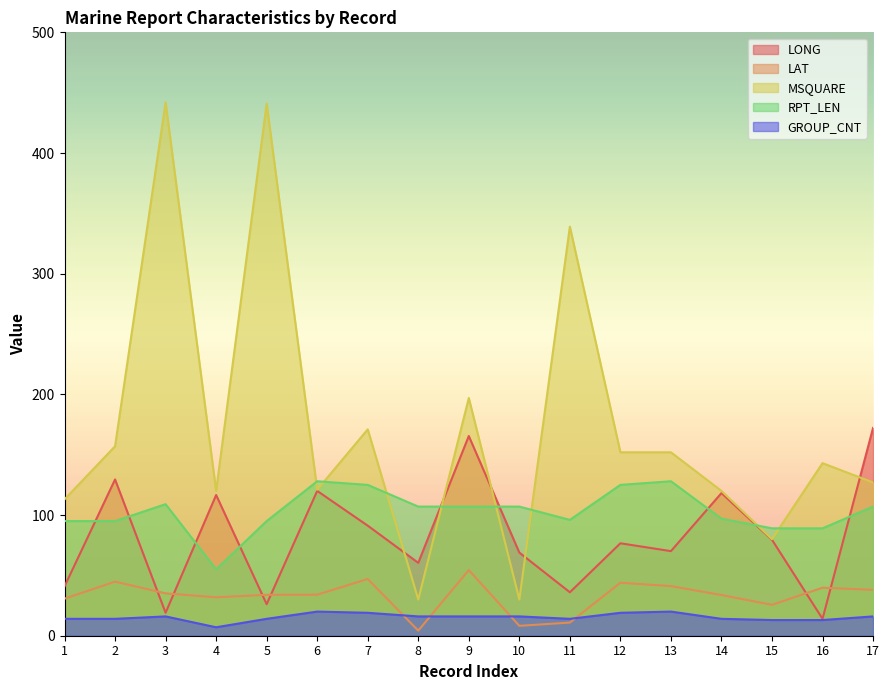

Reading left to right, list all the values displayed in this chart.

LONG: 40.9	129.5	19.0	116.6	26.1	120.0	91.2	60.4	165.5	68.9	36.0	76.6	70.1	118.2	79.5	14.0	172.2
LAT: 30.7	44.8	35.1	31.8	33.9	34.0	47.0	4.2	54.4	8.2	10.9	43.9	41.1	33.7	25.6	39.8	38.0
MSQUARE: 113.0	157.0	442.0	120.0	441.0	121.0	171.0	30.0	197.0	30.0	339.0	152.0	152.0	120.0	80.0	143.0	127.0
RPT_LEN: 95.0	95.0	109.0	55.0	95.0	128.0	125.0	107.0	107.0	107.0	96.0	125.0	128.0	97.0	89.0	89.0	107.0
GROUP_CNT: 14.0	14.0	16.0	7.0	14.0	20.0	19.0	16.0	16.0	16.0	14.0	19.0	20.0	14.0	13.0	13.0	16.0